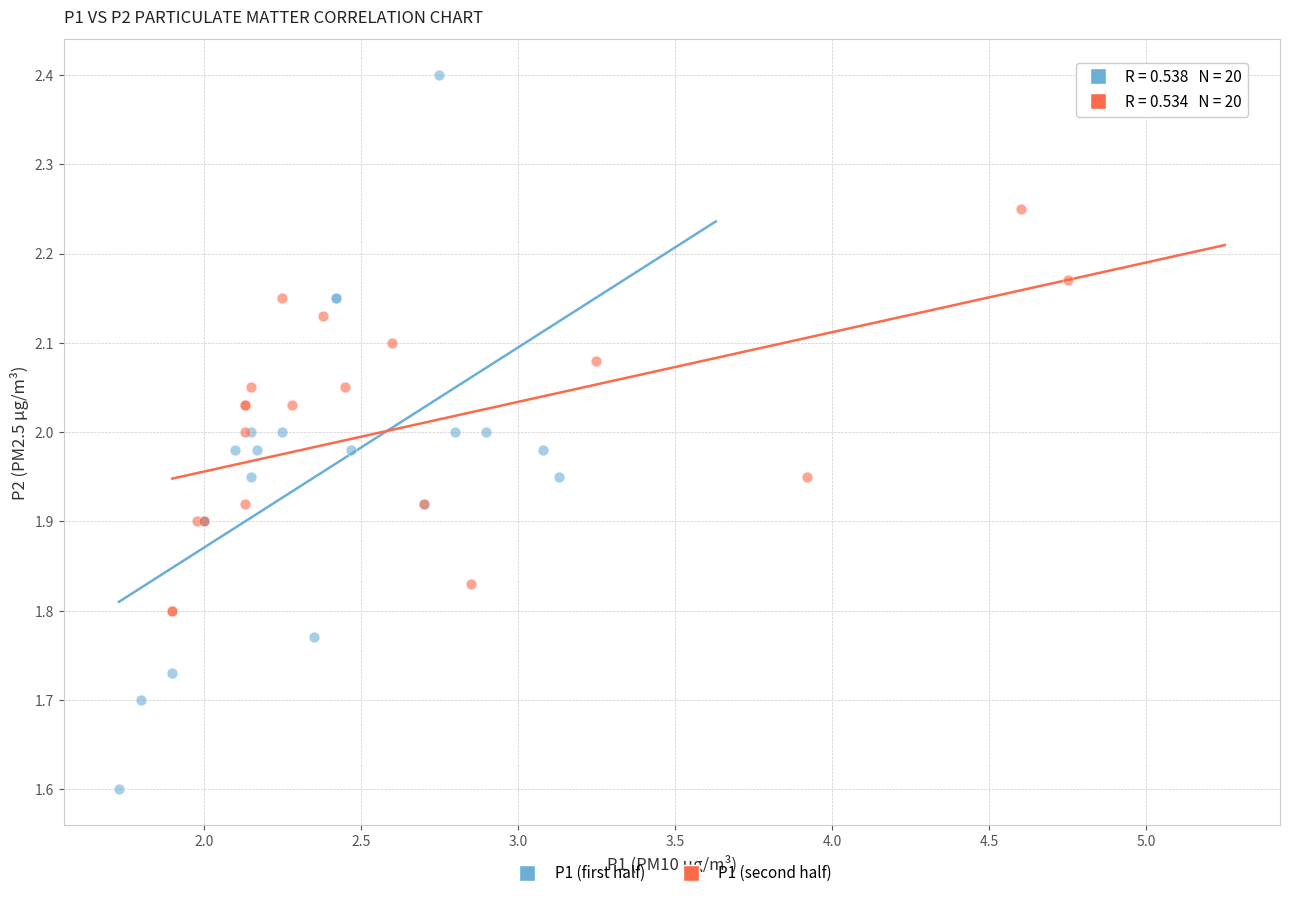

Which series has the widest spread of Y values?

P1 (first half)